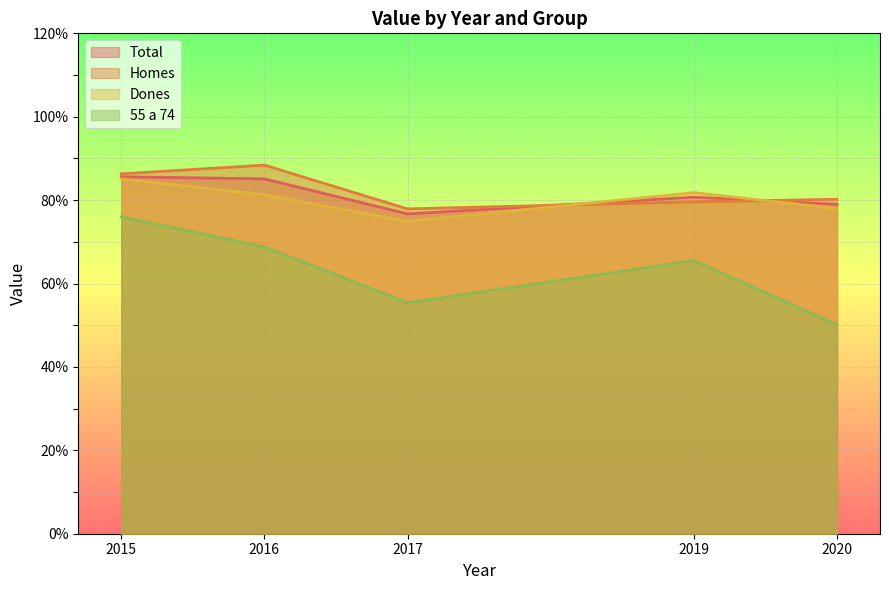

List the labels in order of Total value, smallest first.

2017, 2020, 2019, 2016, 2015